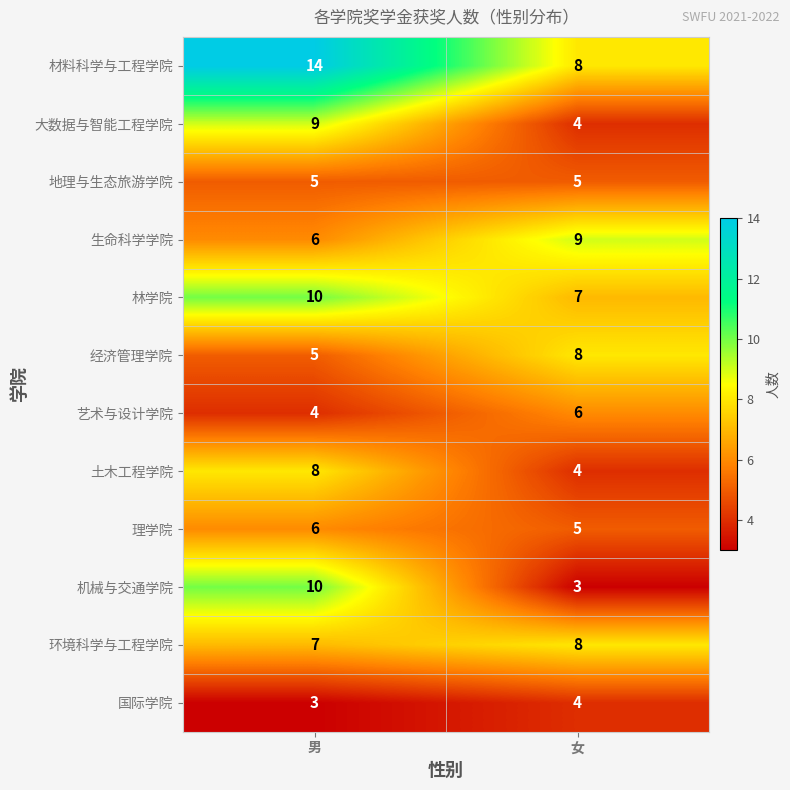

What is the sum of all 机械与交通学院 values?

13